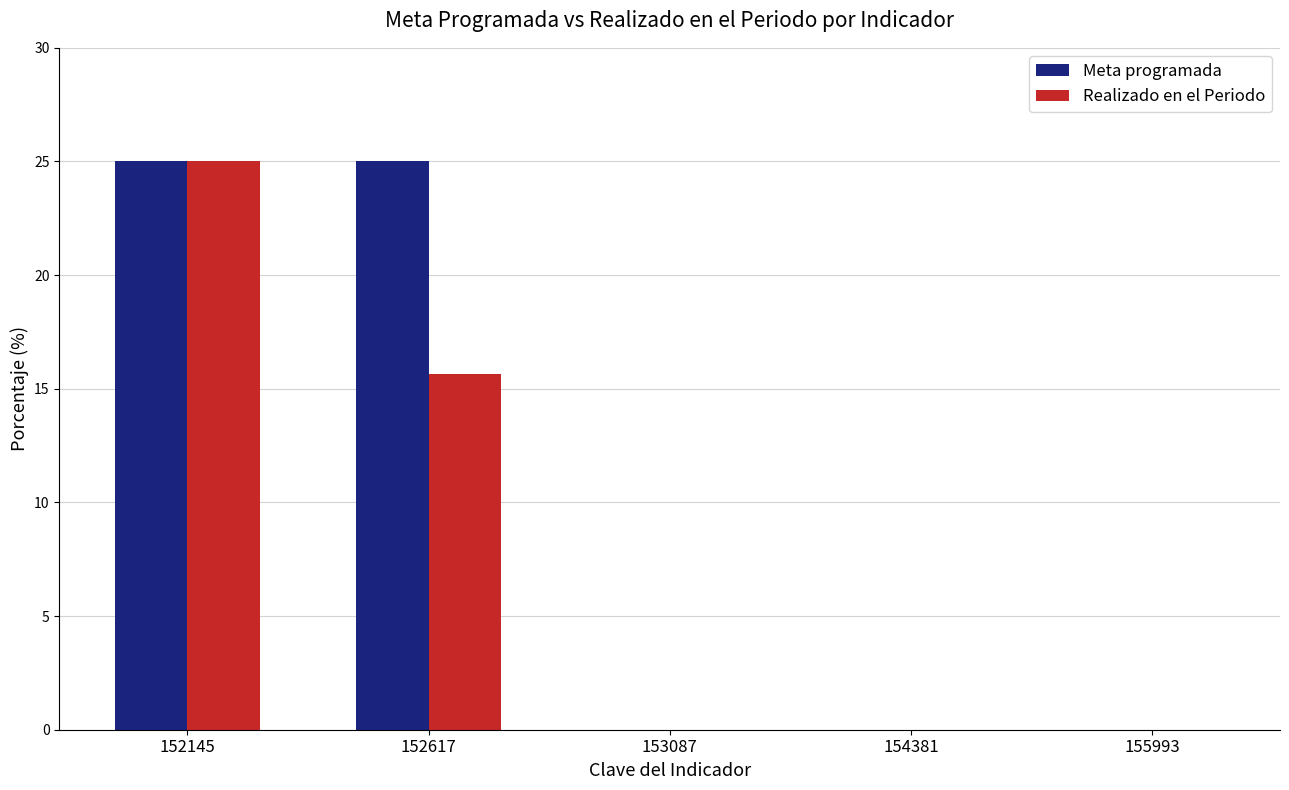

Is it true that Meta programada equals -13.8 at 154381?

False